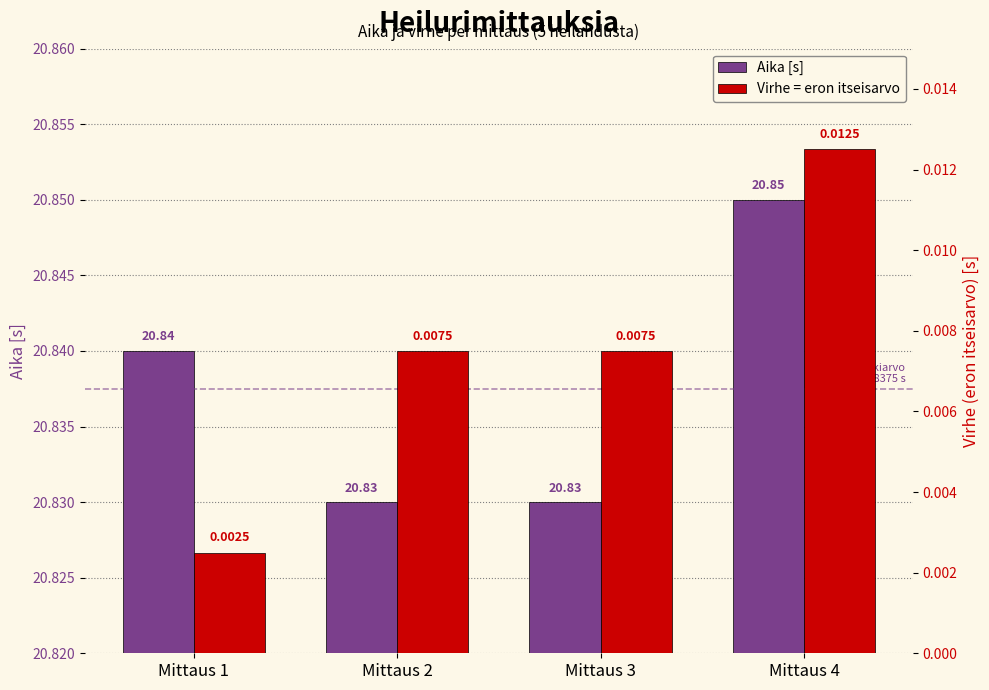

What is the total value across all series at Mittaus 2?

20.8